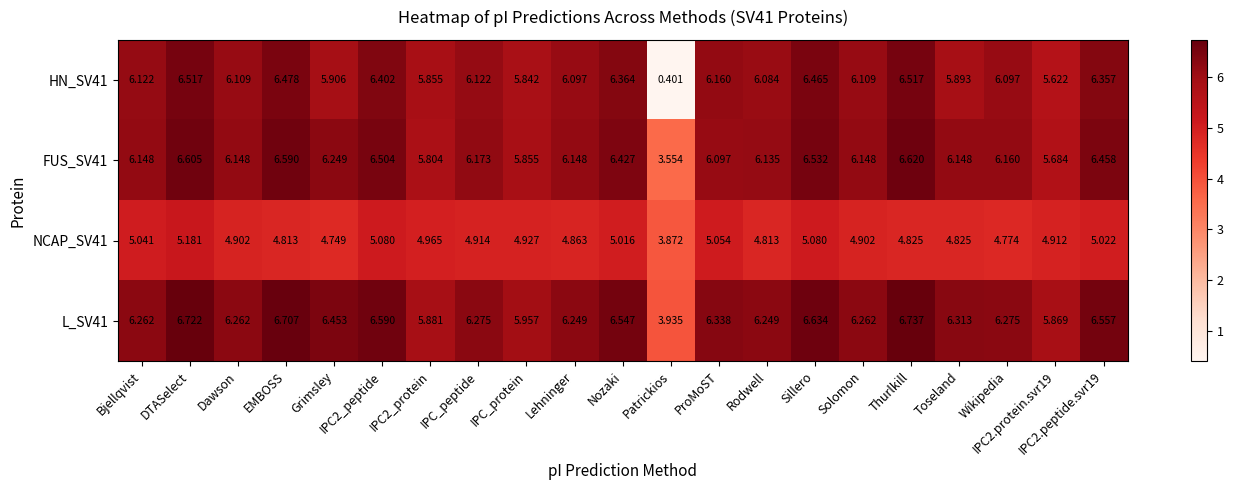

What is the difference between the highest and lowest values at IPC2.protein.svr19?

1.0